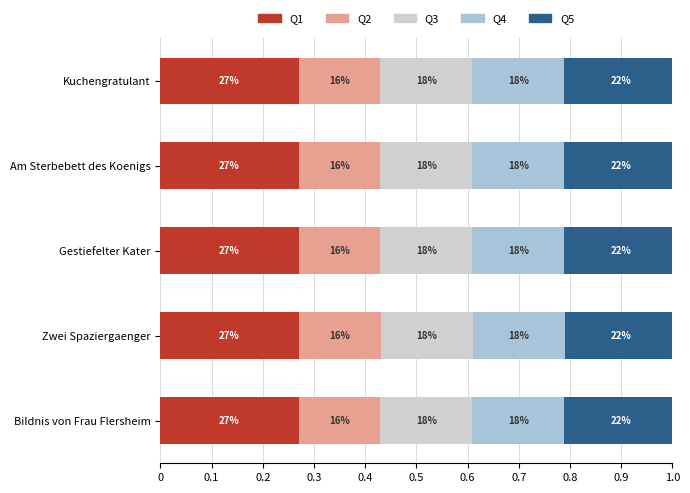

What are all the series names shown in the legend?

Q1, Q2, Q3, Q4, Q5